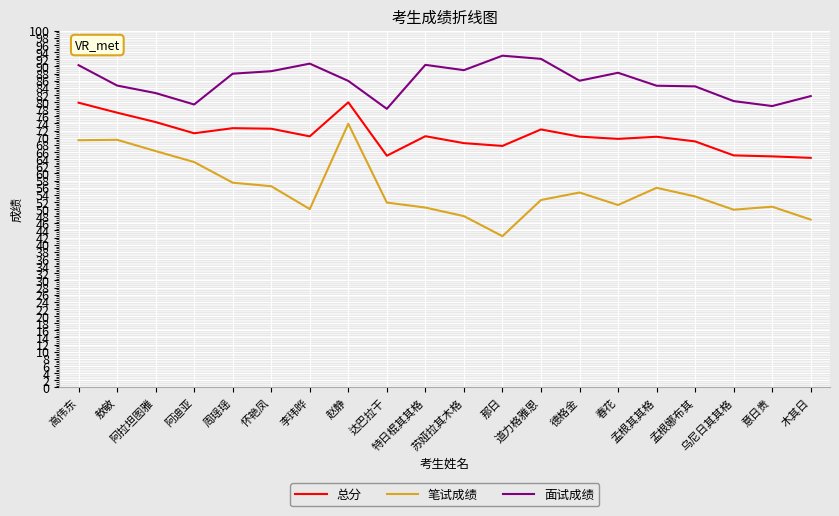

Does the chart display data point markers on the line(s)?

No